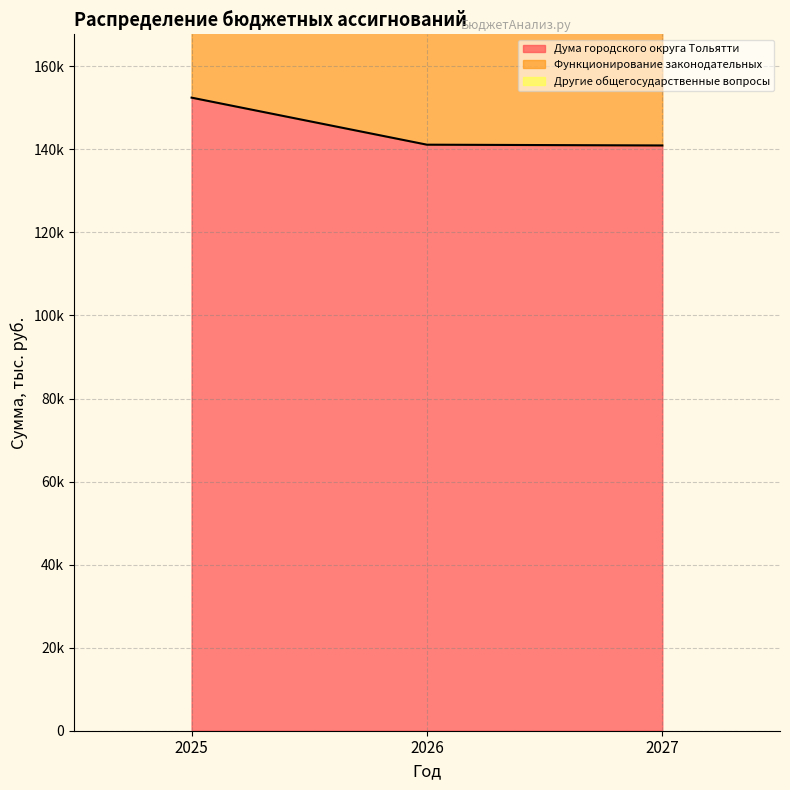

Reading left to right, transcribe all the data shown in this chart.

Дума городского округа Тольятти: 152457	141129	140942
Функционирование законодательных: 270125	247469	247095